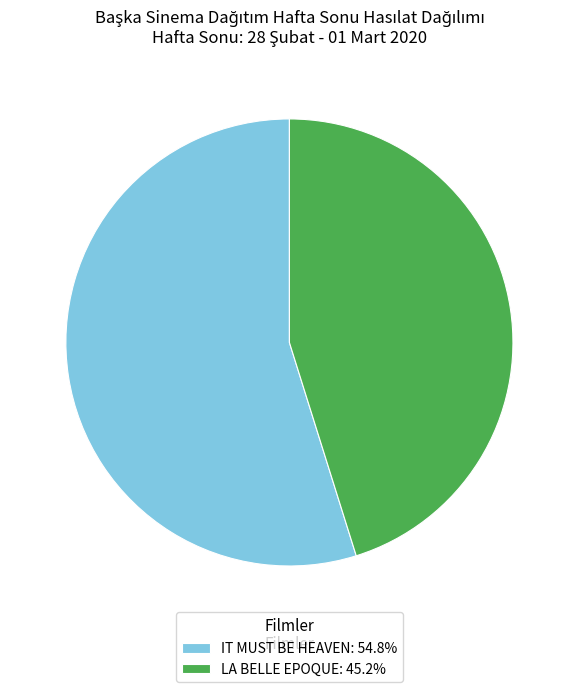

Is the sum of IT MUST BE HEAVEN: 54.8% and LA BELLE EPOQUE: 45.2% greater than half?

Yes